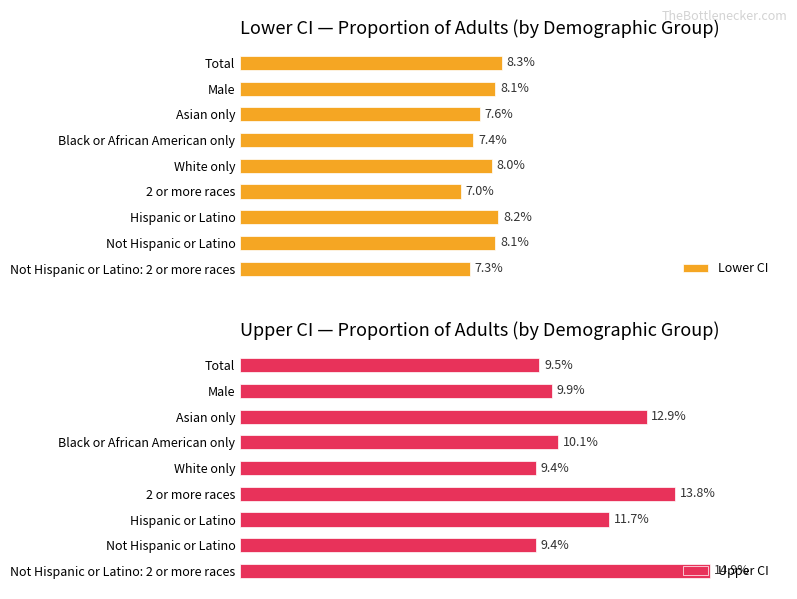

Which category has the lowest value in the Lower CI series?

2 or more races